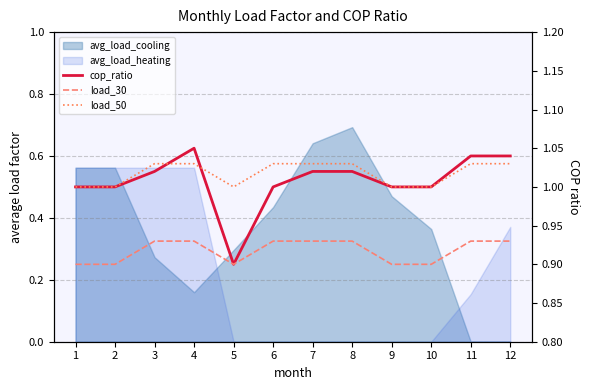

How many values in the load_50 series exceed 1?

7